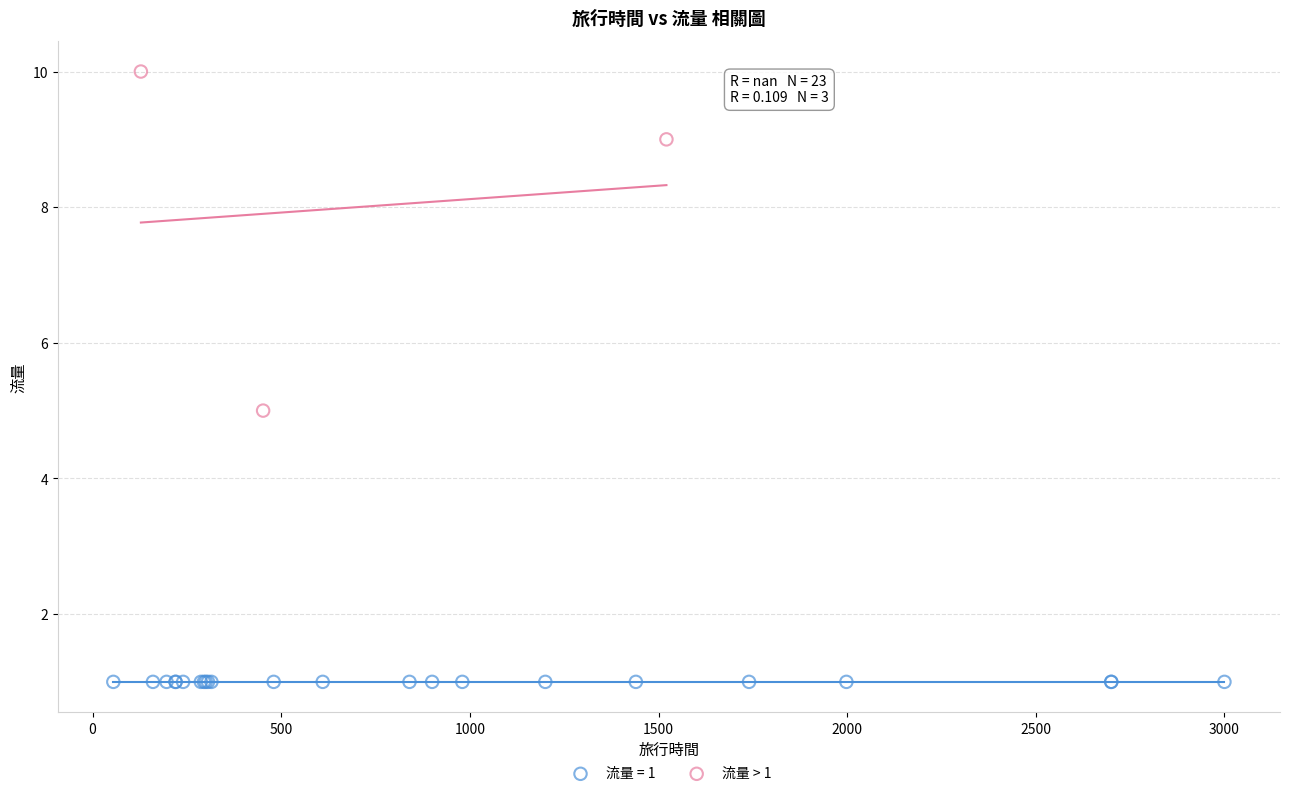

Which series contains the lowest Y value?

流量 = 1